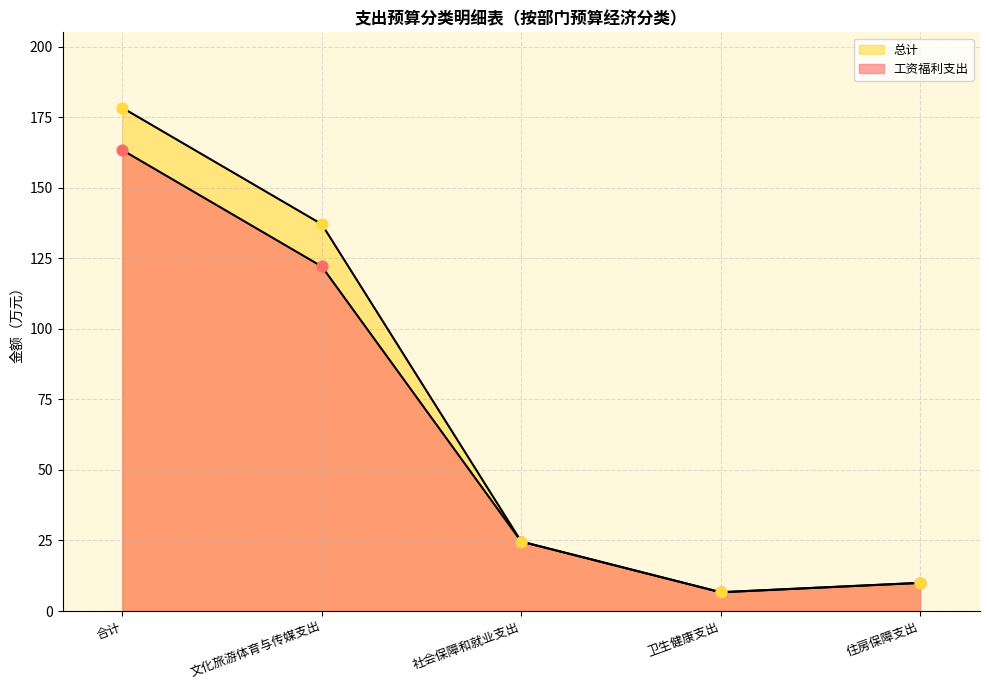

At which category is the sum across all series the highest?

合计